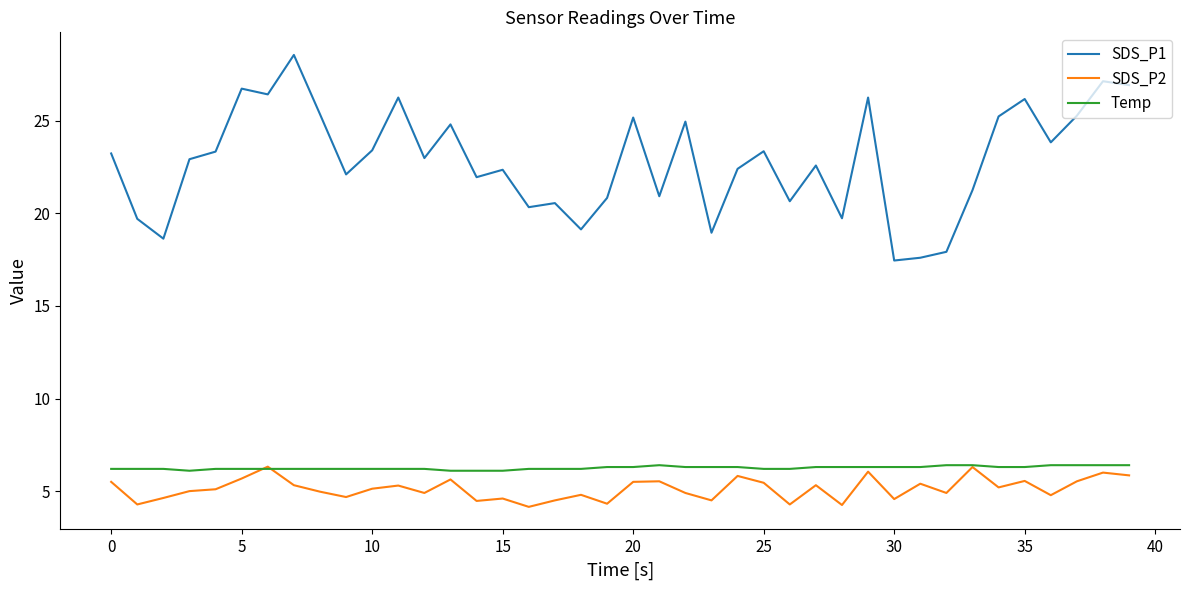

True or false: SDS_P2 and SDS_P1 cross at least once.

False